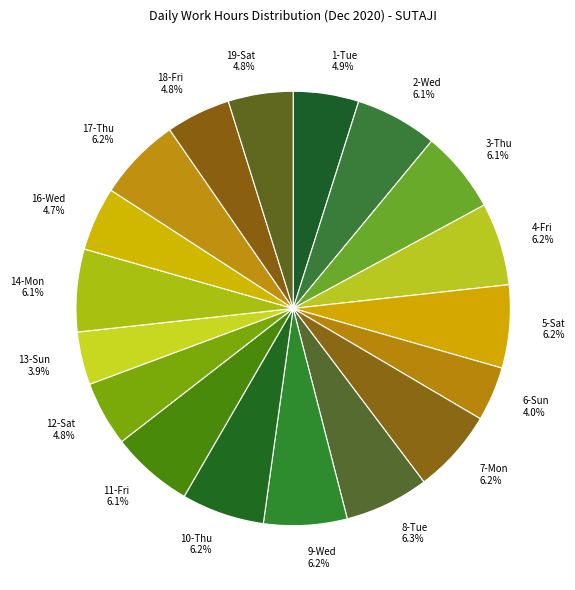

Does any single category account for the majority?

No